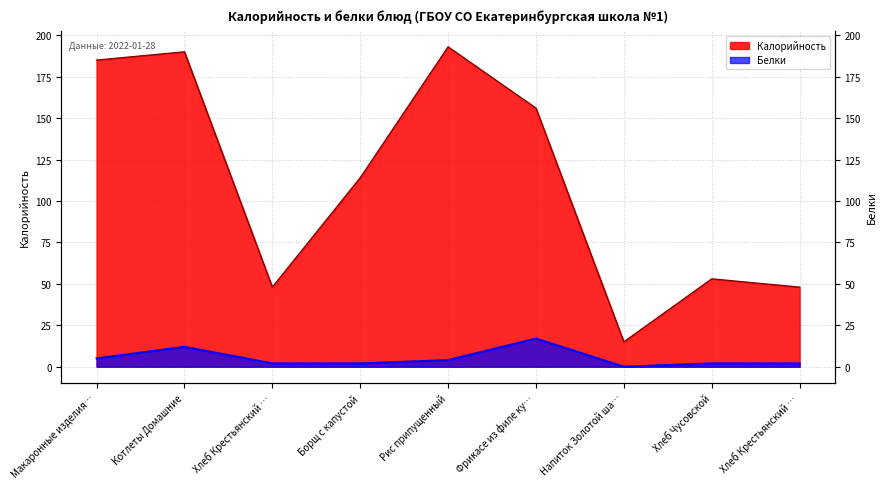

Reading left to right, what are all the values shown in this chart?

Калорийность: 185	190	48	114	193	156	15	53	48
Белки: 5	12	2	2	4	17	0	2	2